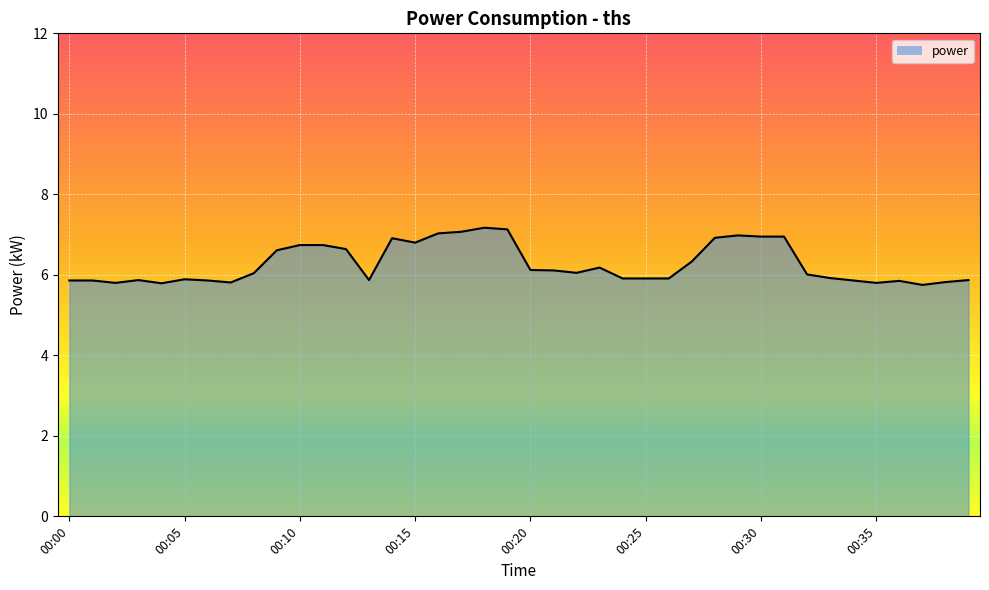

How many values are below 6?

19